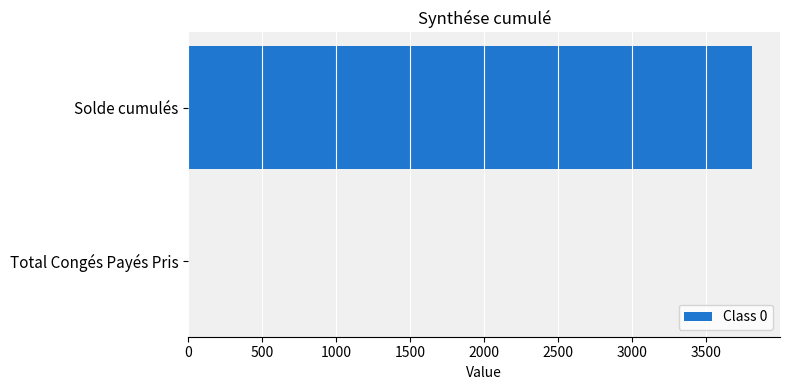

What is the sum of all values?

3808.4